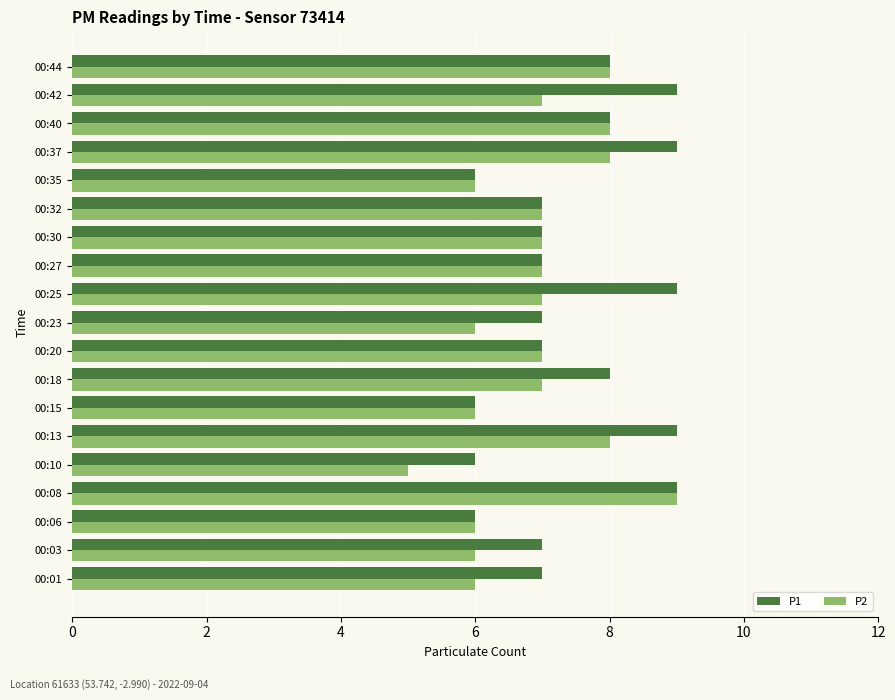

What is the total value across all series at 00:42?

16